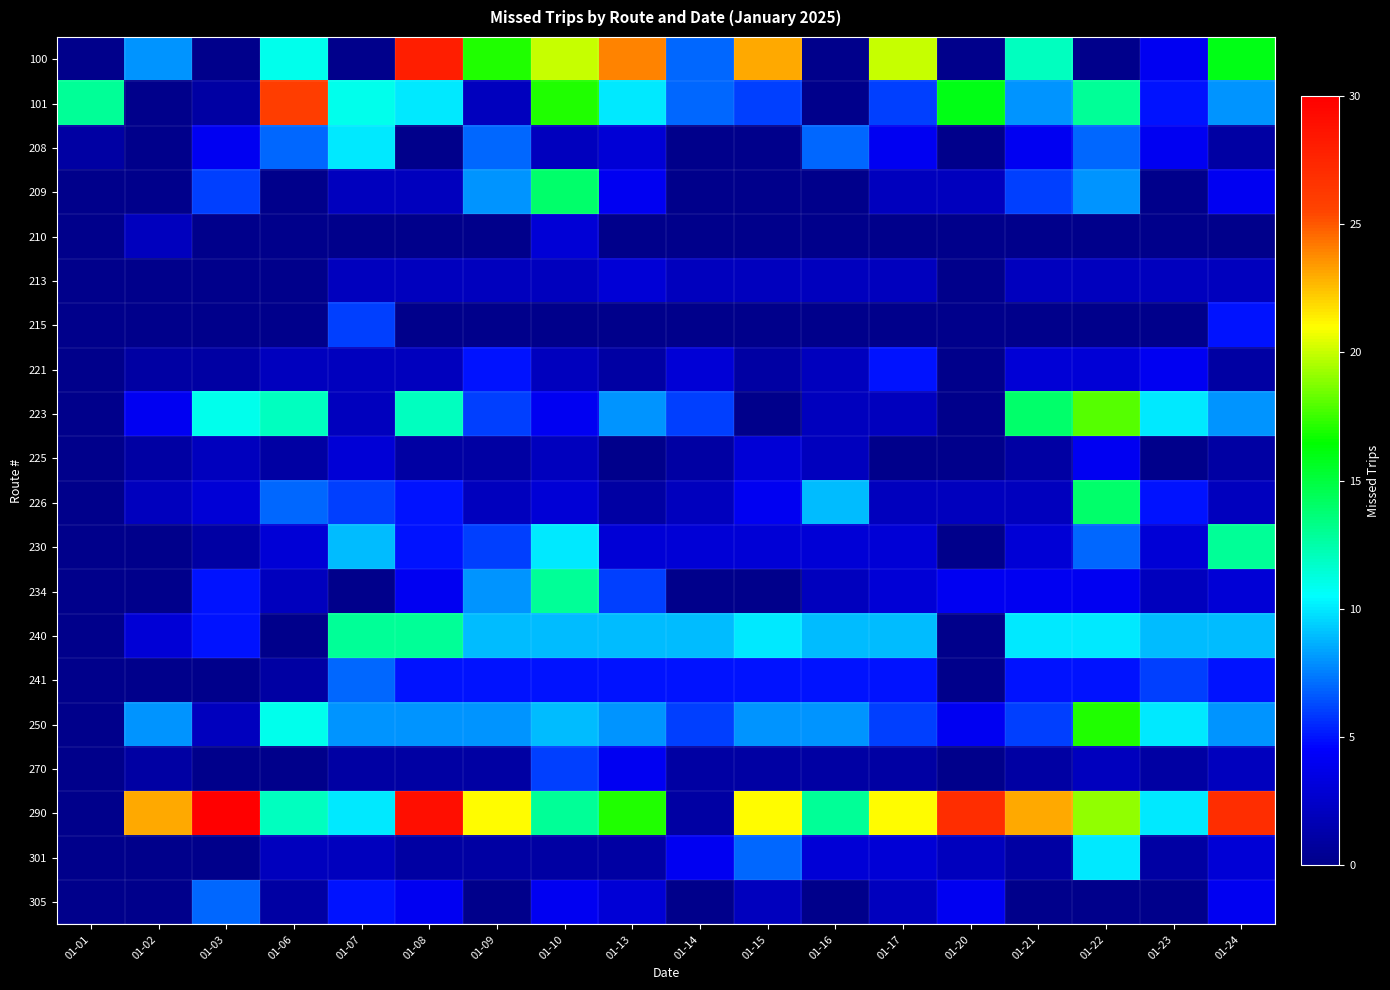

Which category has the lowest value across all series?

01-01